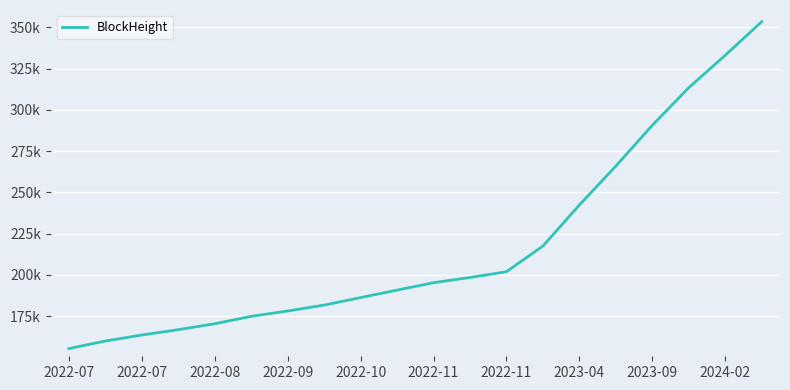

Rank the categories by value from highest to lowest.

19, 18, 17, 16, 15, 14, 13, 12, 11, 10, 2024-02, 2023-09, 2023-04, 2022-11, 2022-11, 2022-10, 2022-09, 2022-08, 2022-07, 2022-07